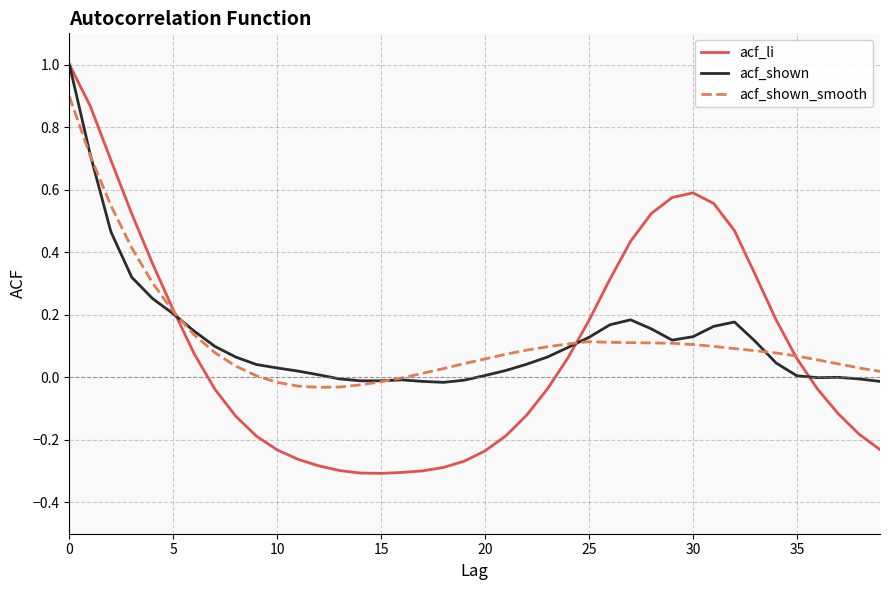

Which series has the widest spread of values?

acf_li